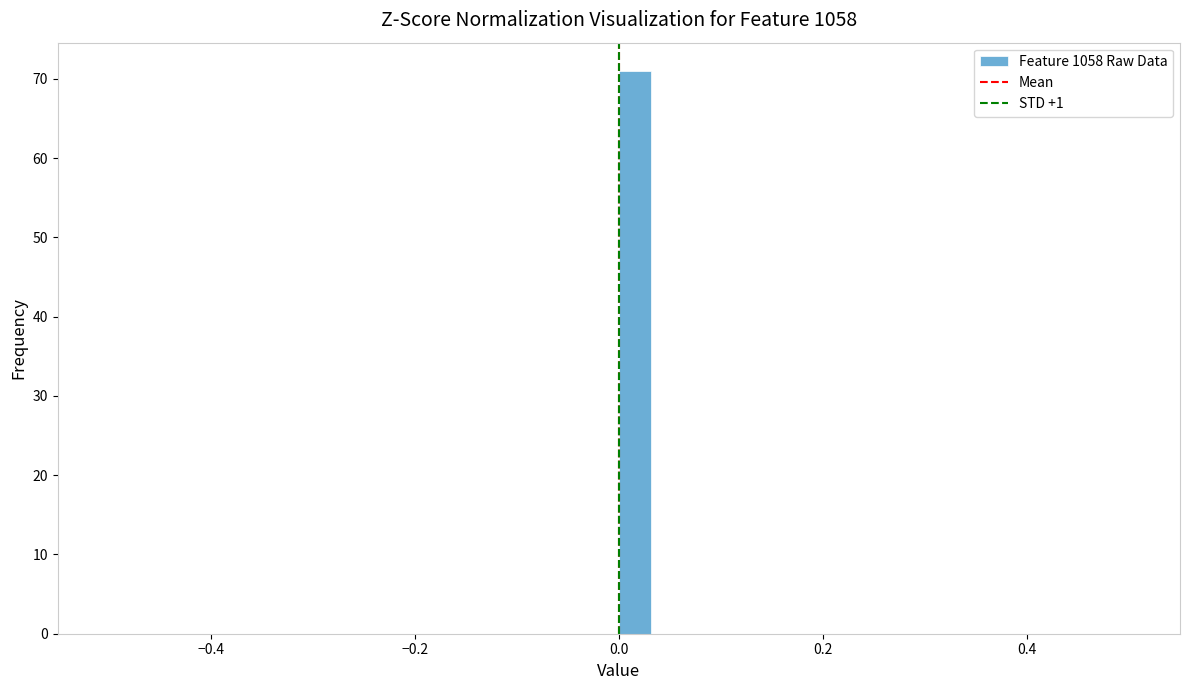

Read against the x-axis, roughly where is the centre of the tallest bar?

0.02